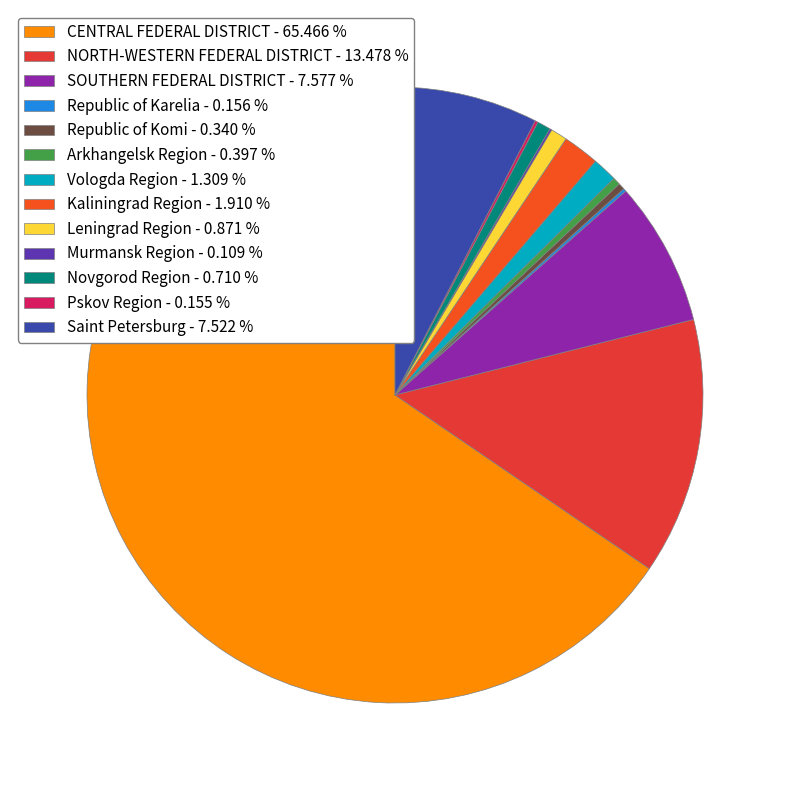

What is the largest slice in the pie chart?

CENTRAL FEDERAL DISTRICT